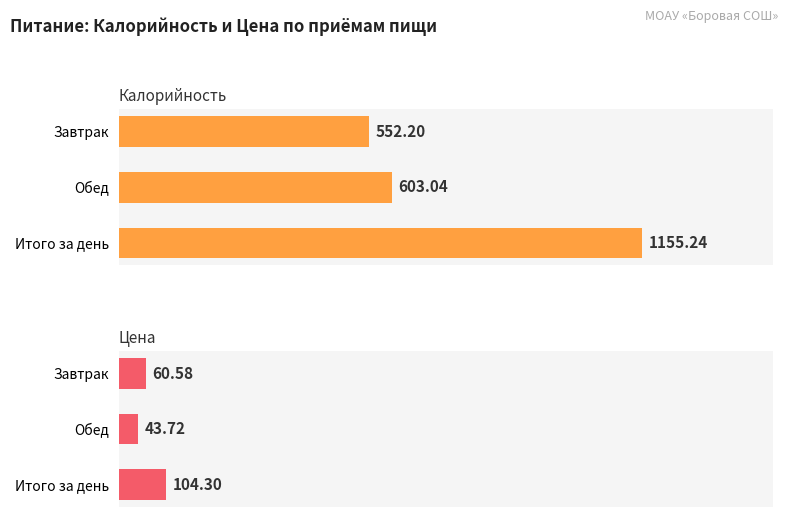

How many bars are there in total?

6